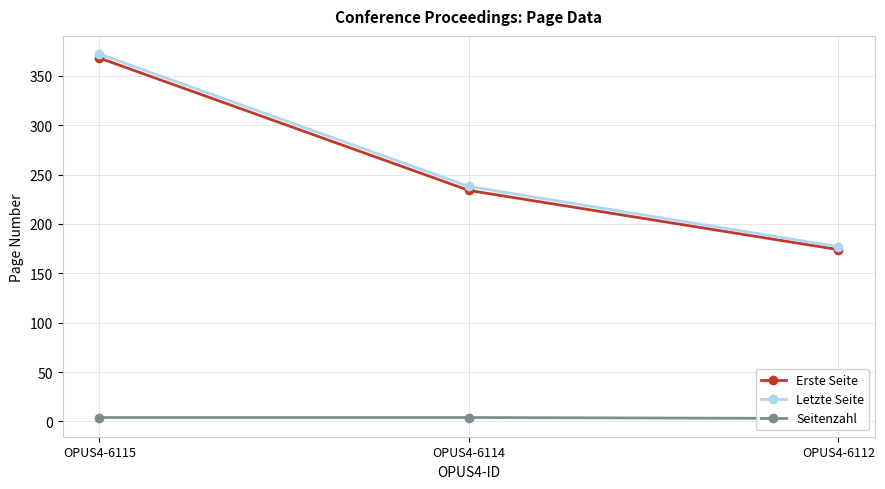

What is the average value of the Seitenzahl series?

4